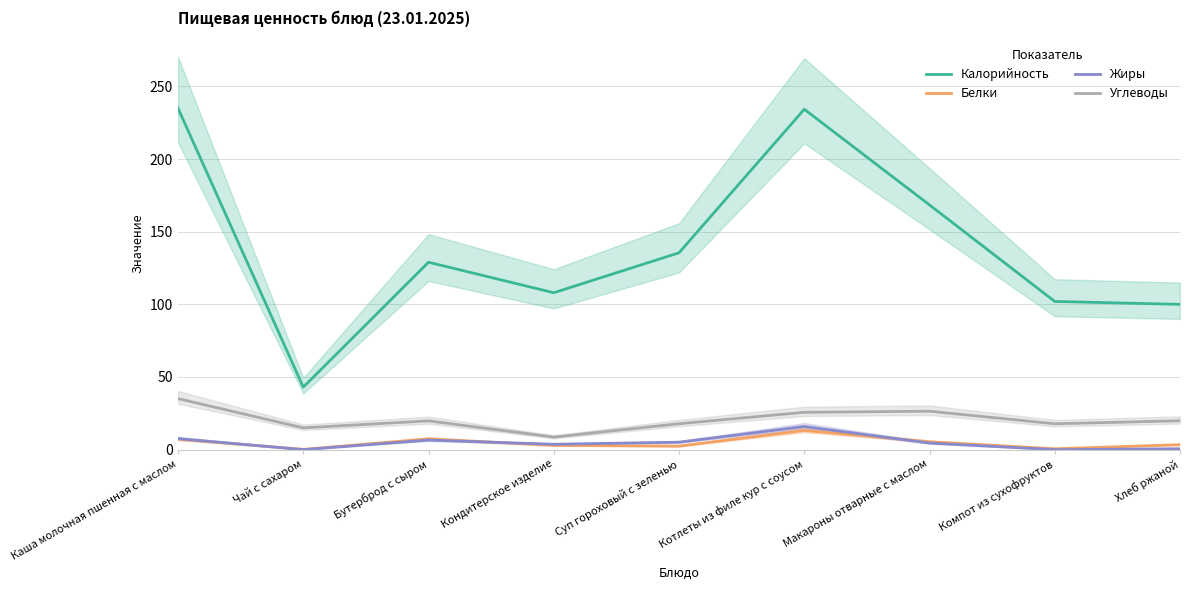

Between Бутерброд с сыром and Макароны отварные с маслом, which is larger?

Макароны отварные с маслом